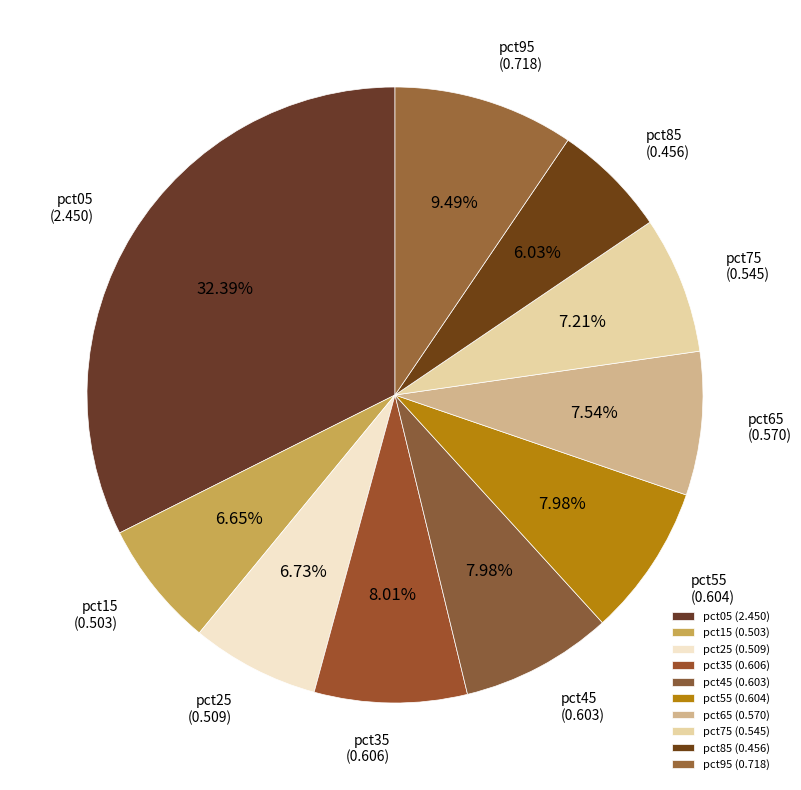

To the nearest percent, what percentage of the pie is pct55?

8%